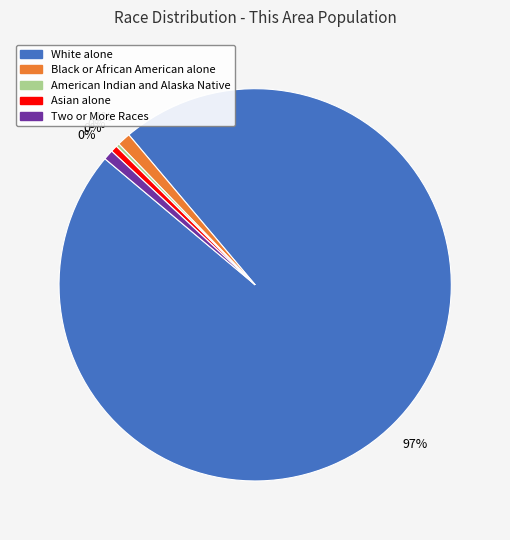

What percentage is NOT represented by Black or African American alone?

98.9%